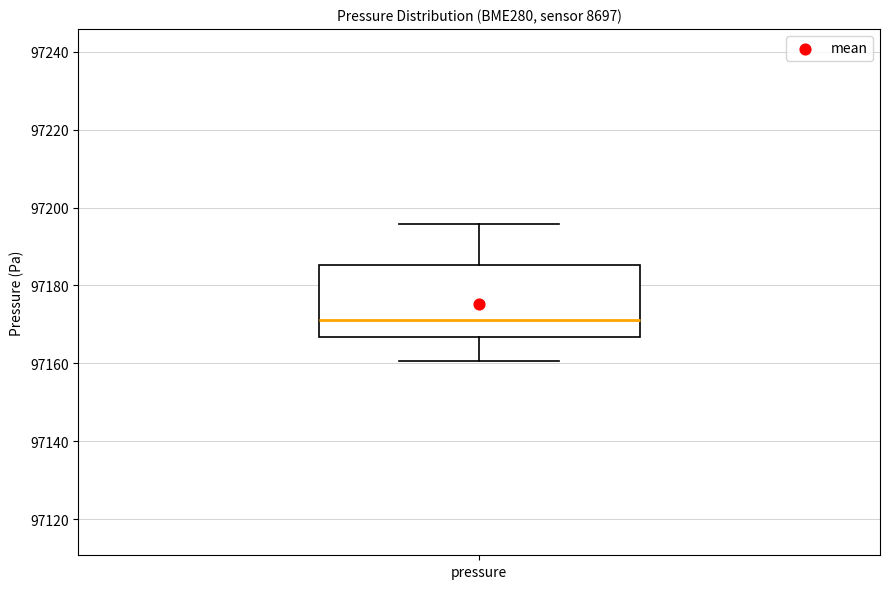

Read this box plot against the y-axis: the position of the median line, the range covered by the box, and the ends of both whiskers. The values are not printed on the chart, so give them approximately, as read against the axis.

median 97172, box 97166 to 97186, whiskers 97160 to 97196